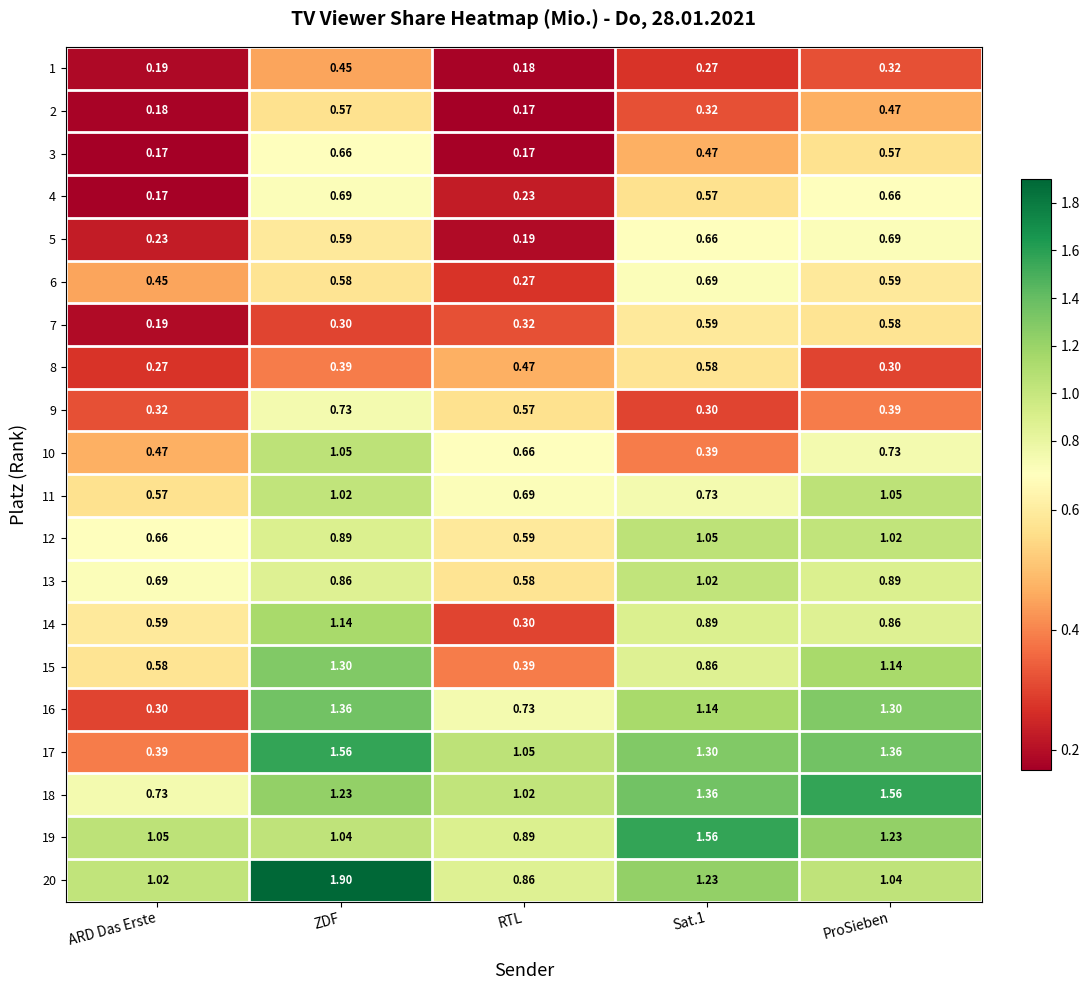

At which category is the sum across all series the highest?

ZDF